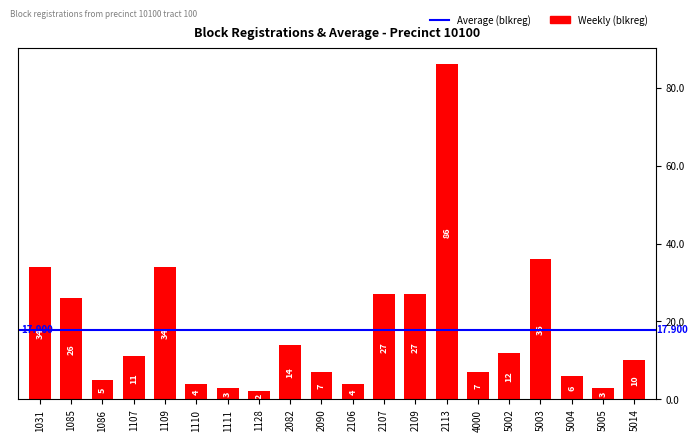

Approximately how many times larger is the value at 5004 compared to 2082?

0.4